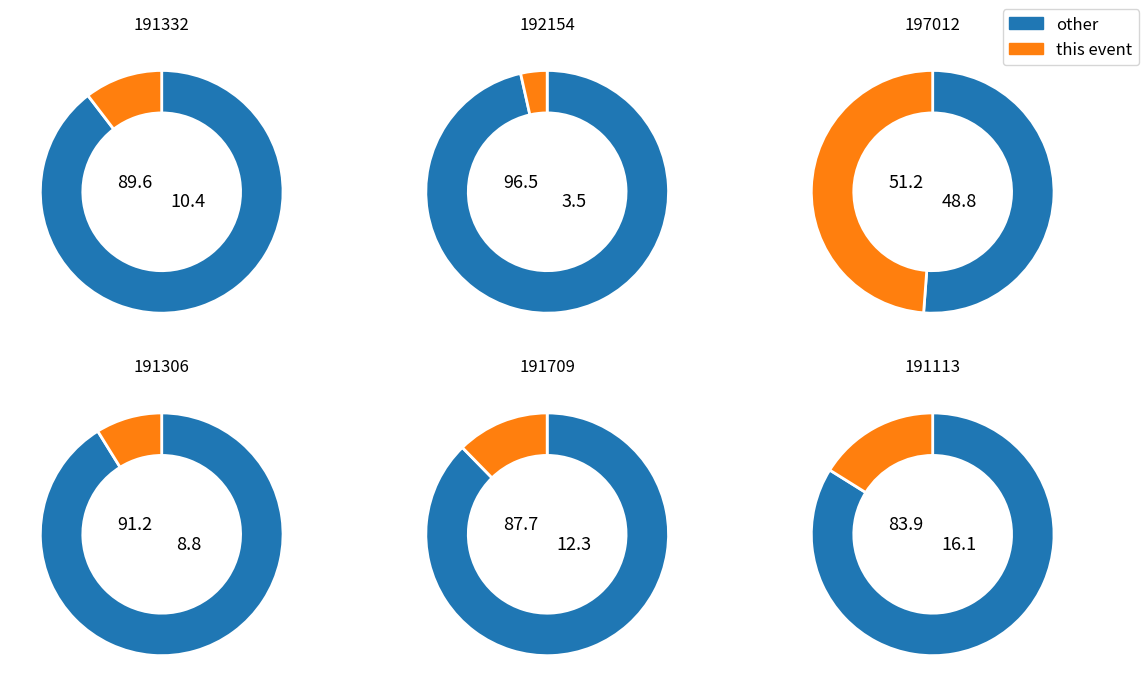

Rank the categories by value from highest to lowest.

197012, 191113, 191709, 191332, 191306, 192154